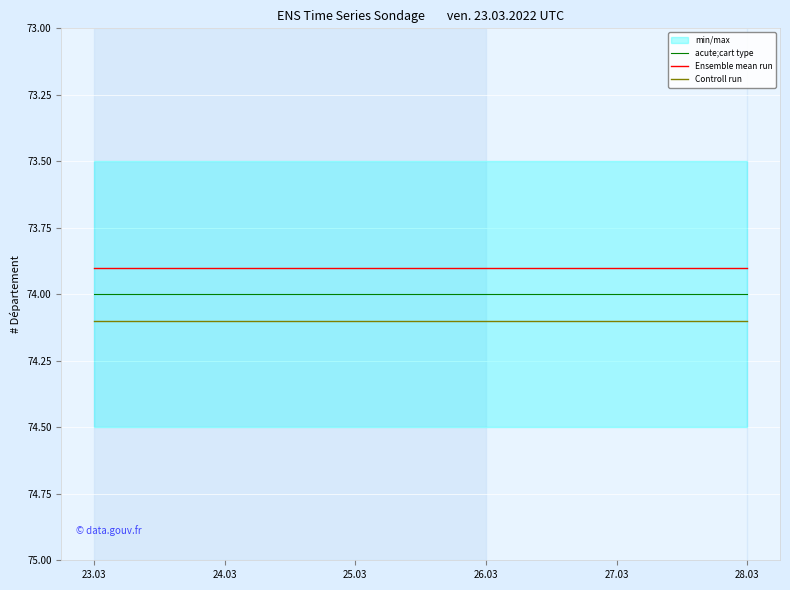

True or false: Controll run has a value of 74.1 at 23.03.

True